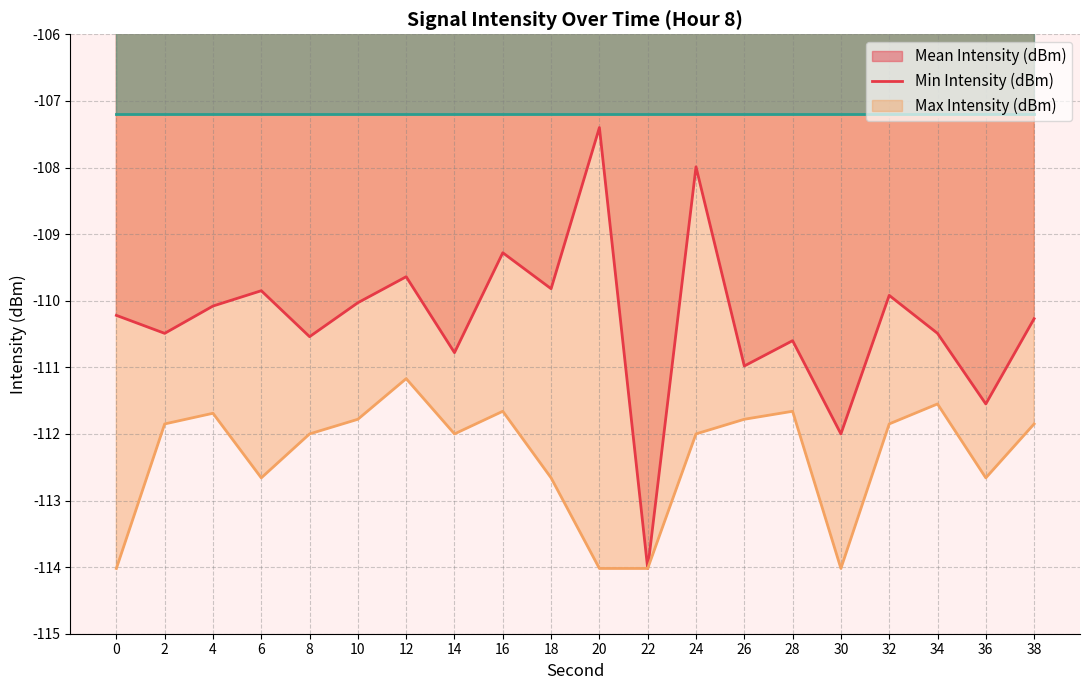

True or false: Mean Intensity (dBm) and Min Intensity (dBm) intersect in this chart.

False